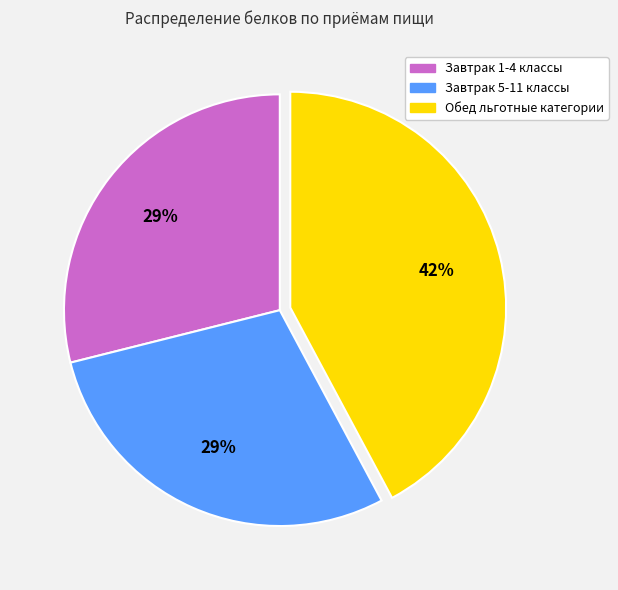

Is there any slice that represents more than half of the pie?

No